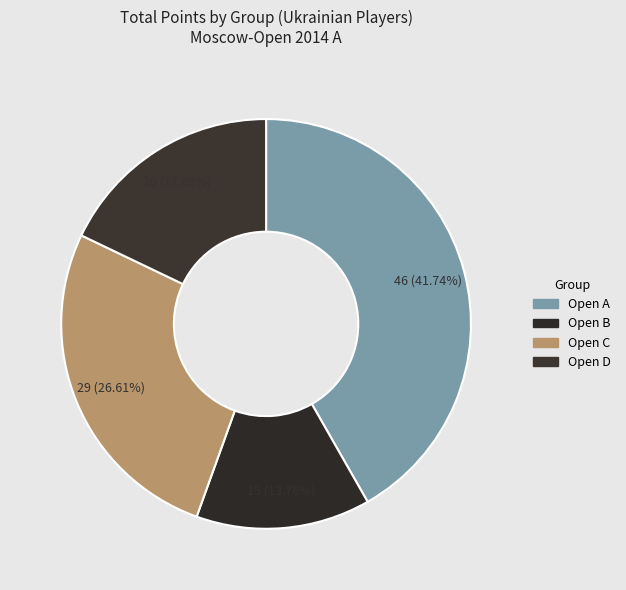

What is the smallest slice in the pie chart?

Open B